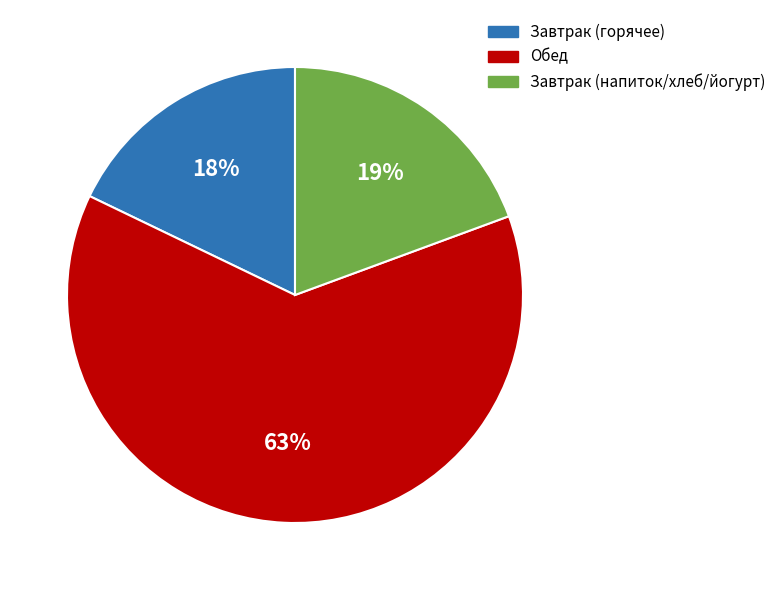

Is it true that Завтрак (горячее) is 7% of the pie?

False